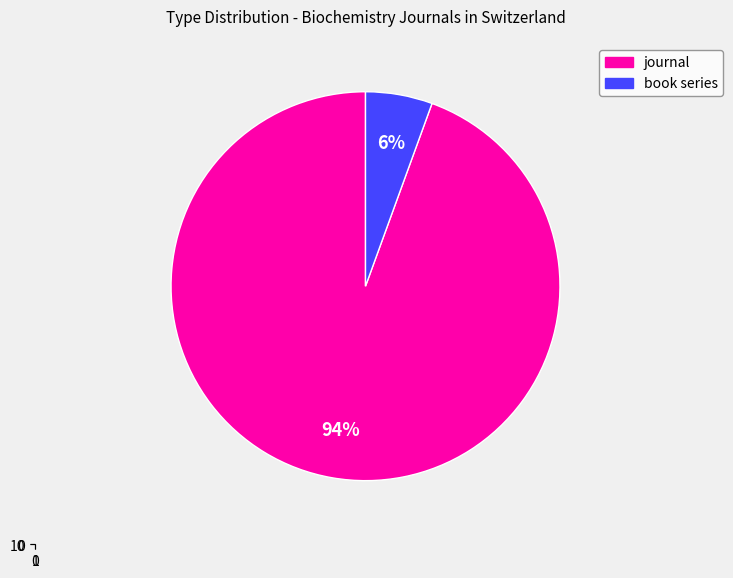

Count the number of slices in the pie.

2